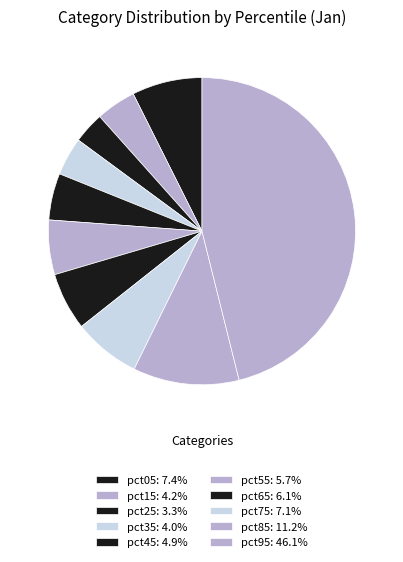

How many slices are in this pie chart?

10